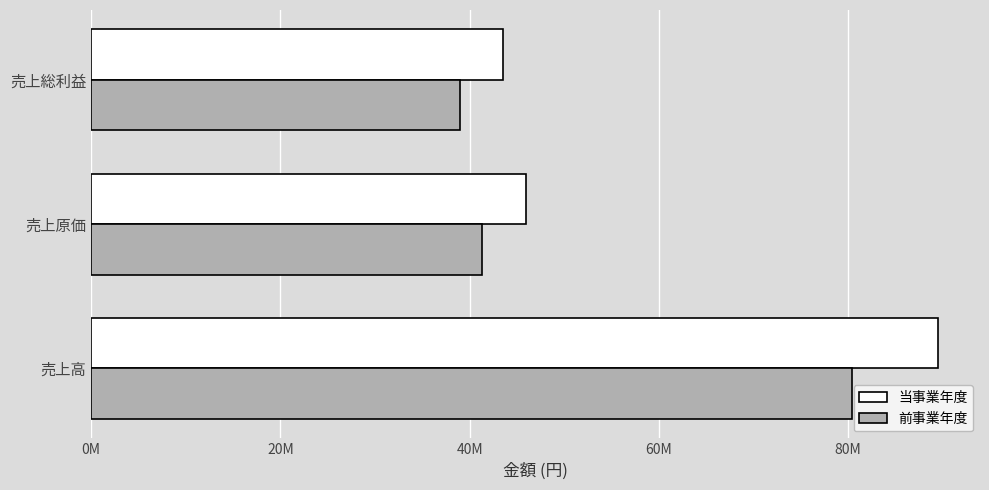

What are all the series names shown in the legend?

当事業年度, 前事業年度